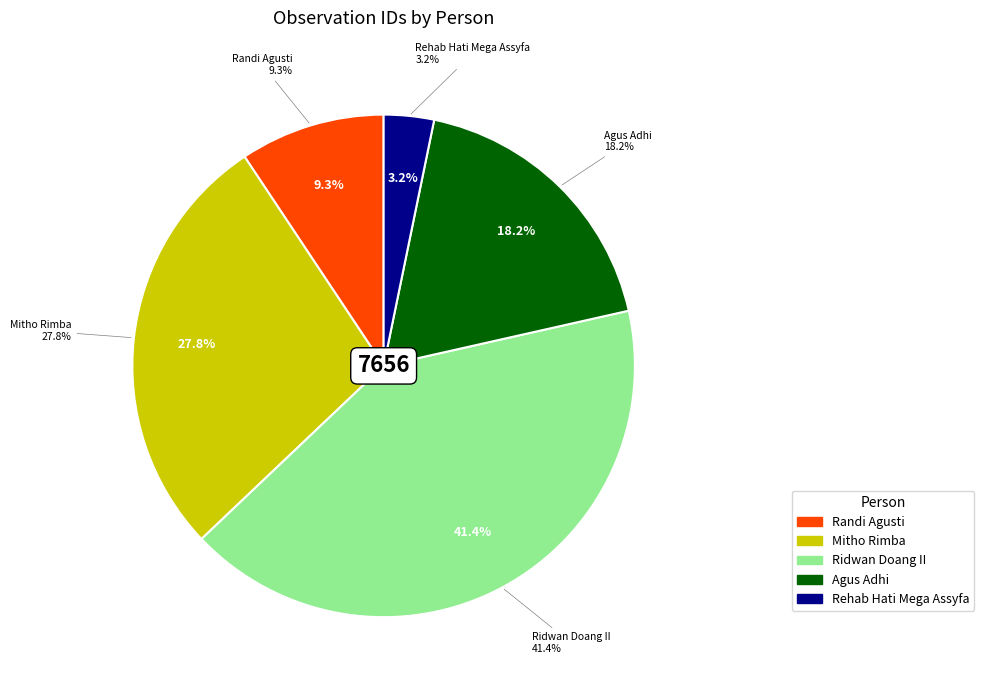

Is there a majority slice in this chart?

No